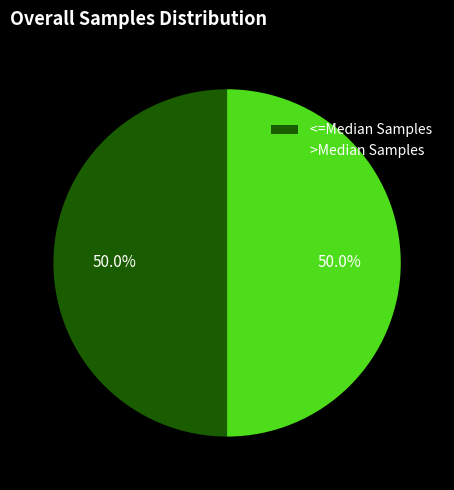

To the nearest percent, what is the average slice percentage?

50%